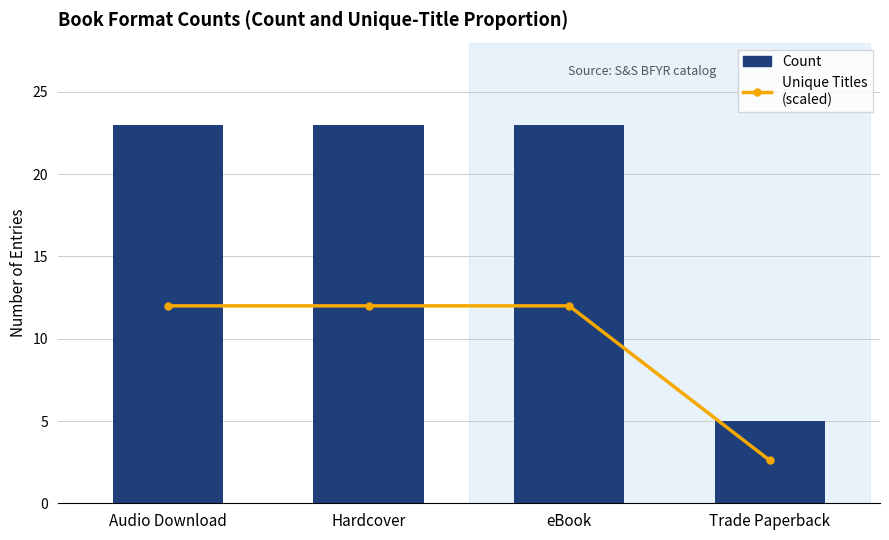

List the labels in order of Unique Titles (scaled) value, smallest first.

Trade Paperback, Audio Download, Hardcover, eBook